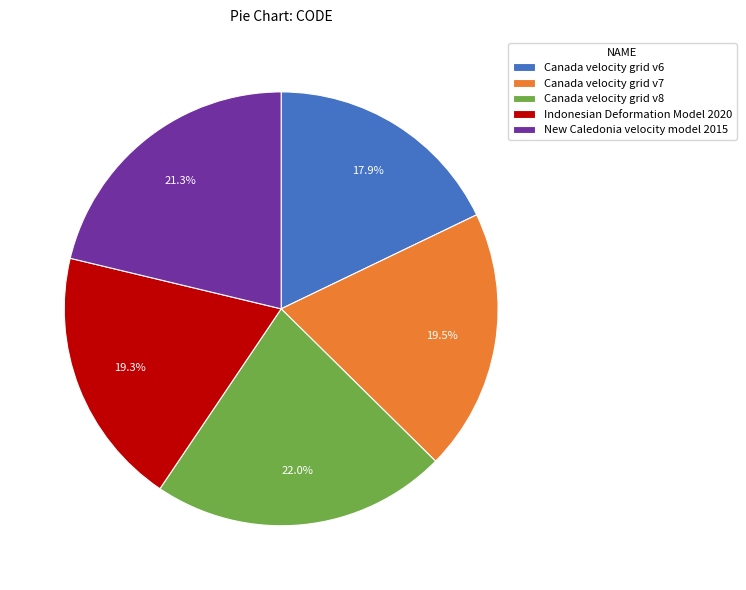

To the nearest percent, what percentage of the pie is Canada velocity grid v8?

22%